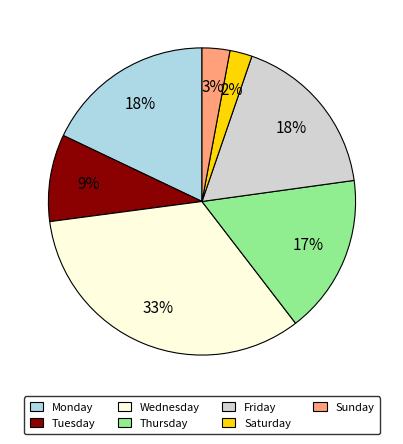

Which has a higher value, Thursday or Monday?

Monday